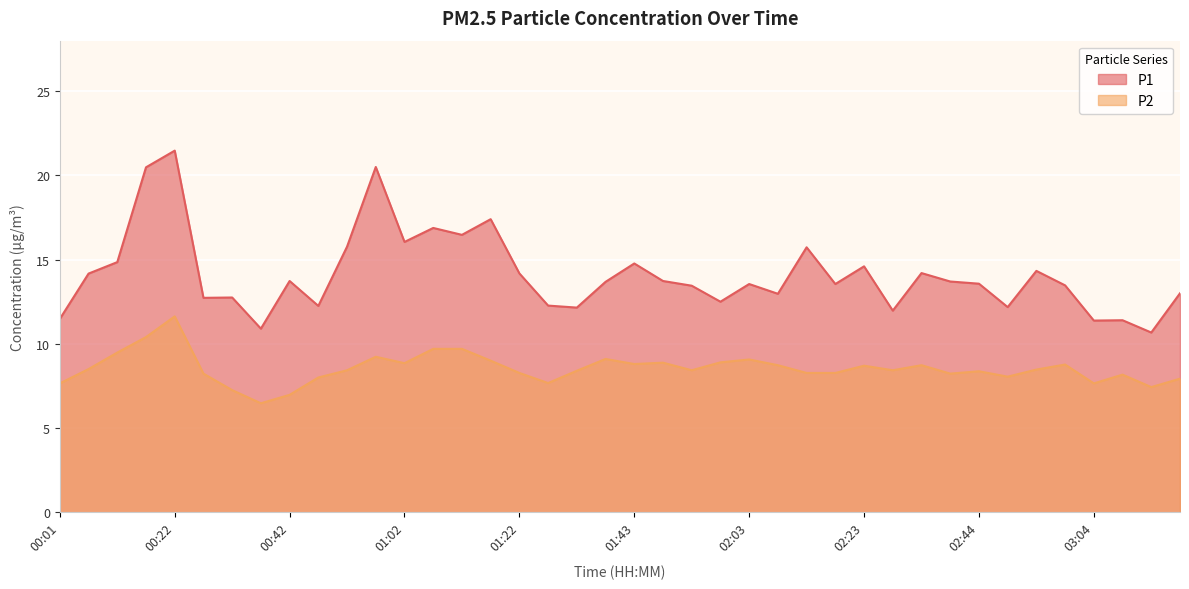

What is the label of the 32nd point from the left?

02:39